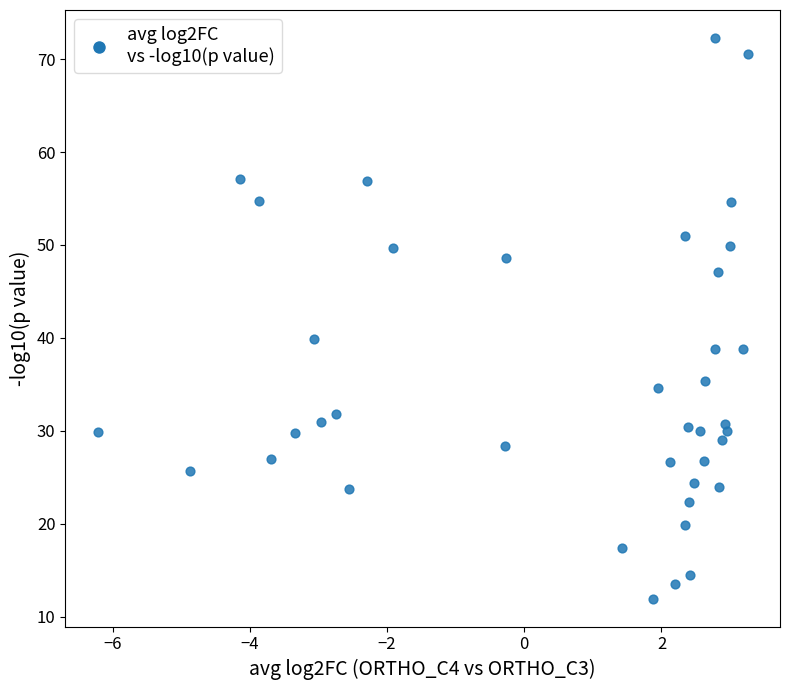

What Y value in the scatter plot is closest to 42?

39.9